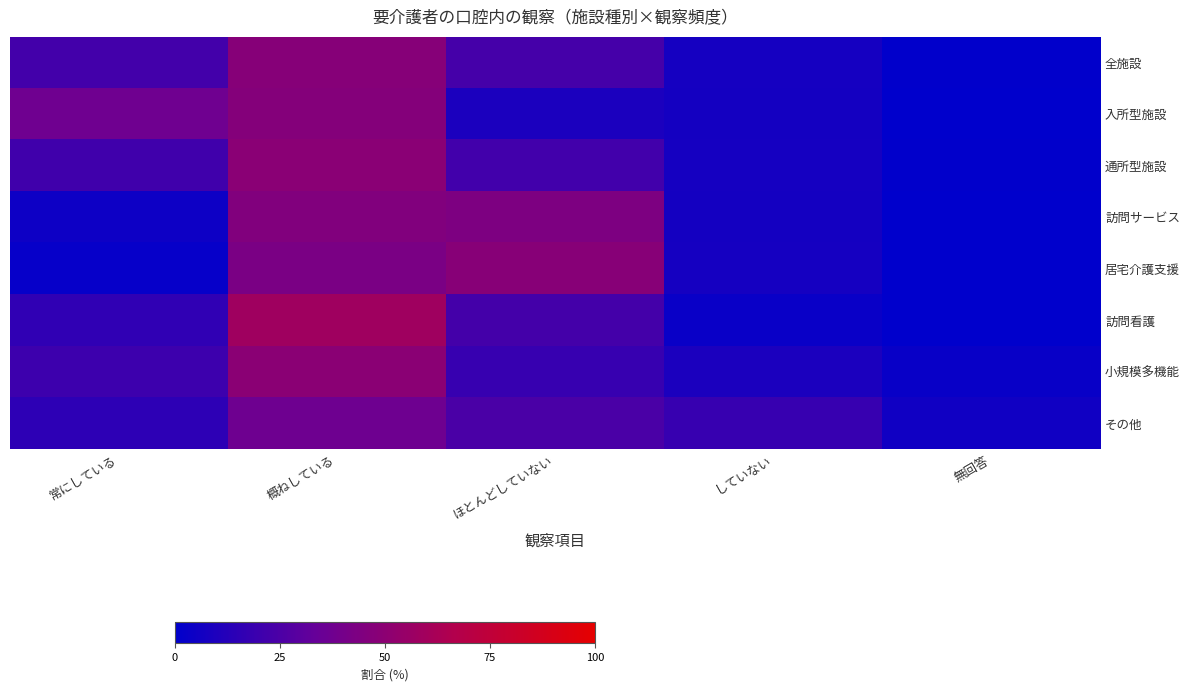

Rank the series at ほとんどしていない from lowest to highest value.

入所型施設, 小規模多機能, 通所型施設, 訪問看護, 全施設, その他, 訪問サービス, 居宅介護支援